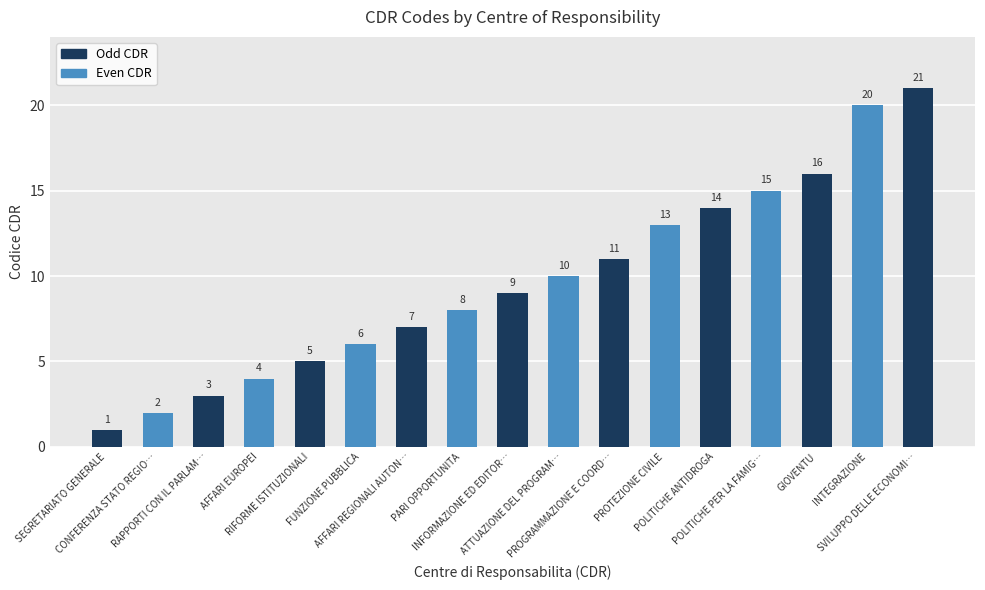

List the labels in order of value, smallest first.

SEGRETARIATO GENERALE, CONFERENZA STATO REGIO…, RAPPORTI CON IL PARLAM…, AFFARI EUROPEI, RIFORME ISTITUZIONALI, FUNZIONE PUBBLICA, AFFARI REGIONALI AUTON…, PARI OPPORTUNITA, INFORMAZIONE ED EDITOR…, ATTUAZIONE DEL PROGRAM…, PROGRAMMAZIONE E COORD…, PROTEZIONE CIVILE, POLITICHE ANTIDROGA, POLITICHE PER LA FAMIG…, GIOVENTU, INTEGRAZIONE, SVILUPPO DELLE ECONOMI…